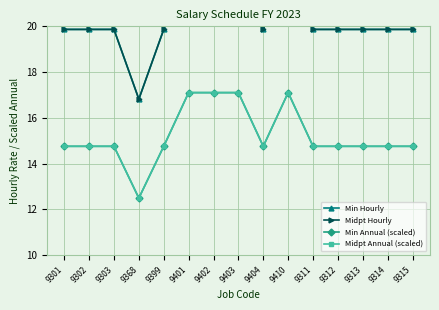

What is the minimum value for Midpt Annual (scaled)?

12.5